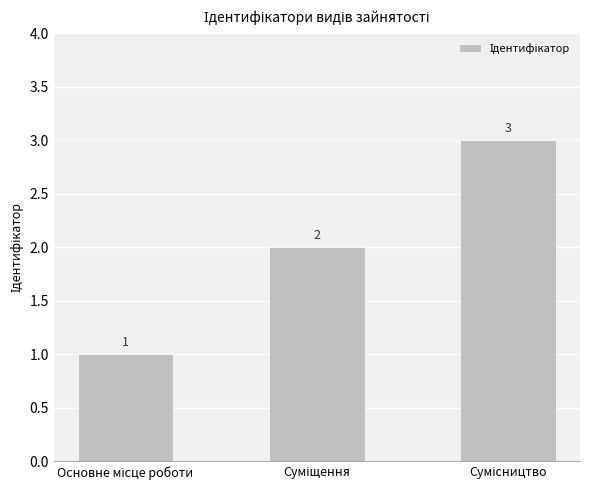

What is the value of the 3rd bar from the left?

3